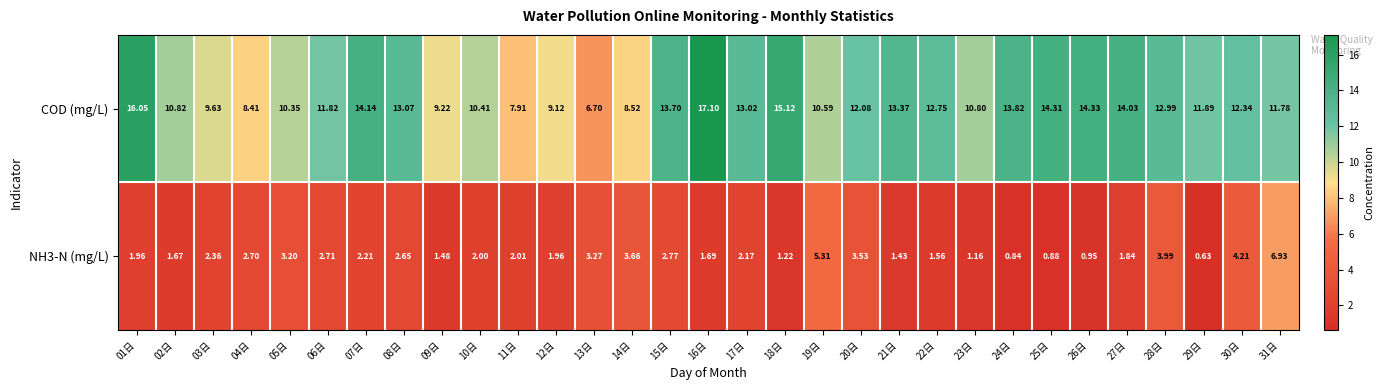

Which series has the widest spread of values?

COD (mg/L)